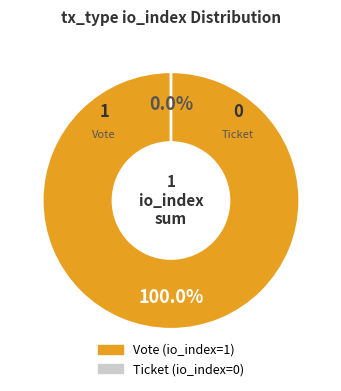

To the nearest percent, what is the difference between the Vote and Ticket slice percentages?

100%